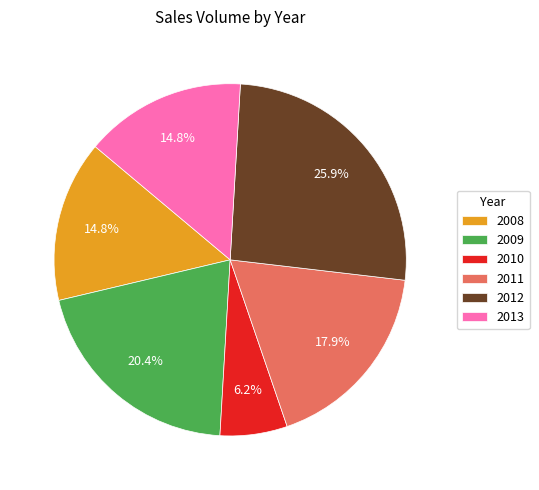

Is the sum of 2008 and 2013 greater than half?

No